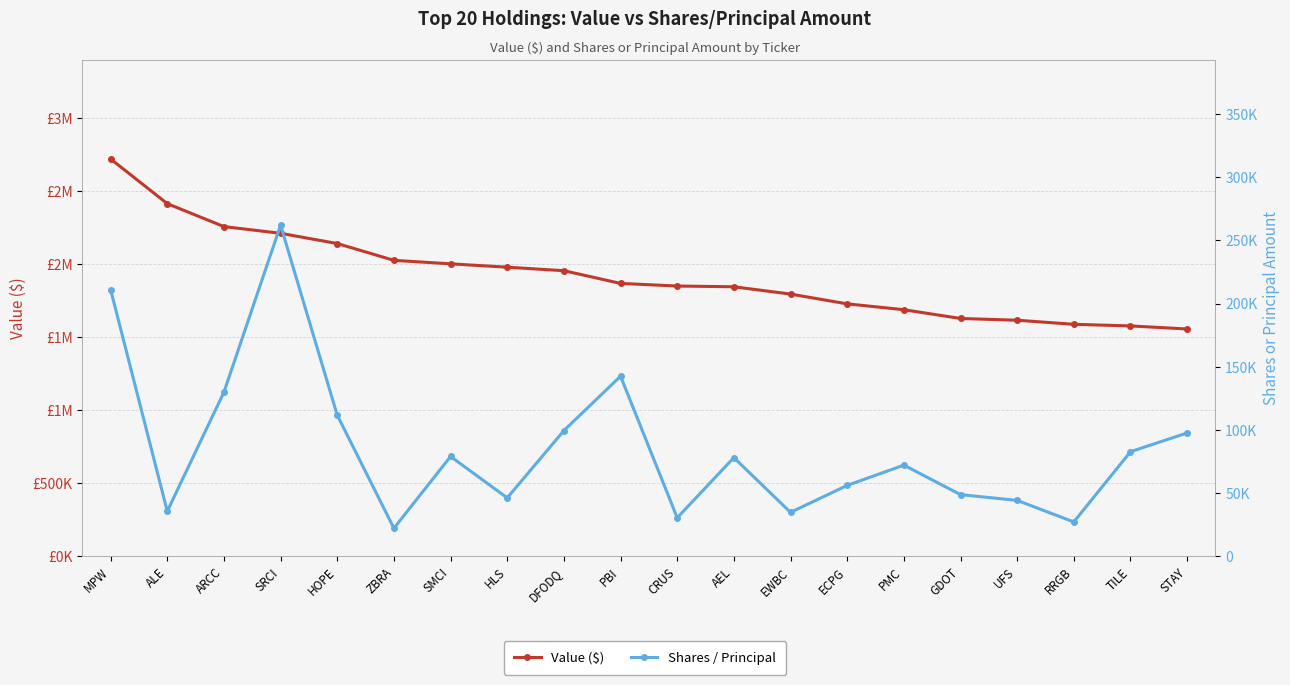

How many series are shown in this chart?

2